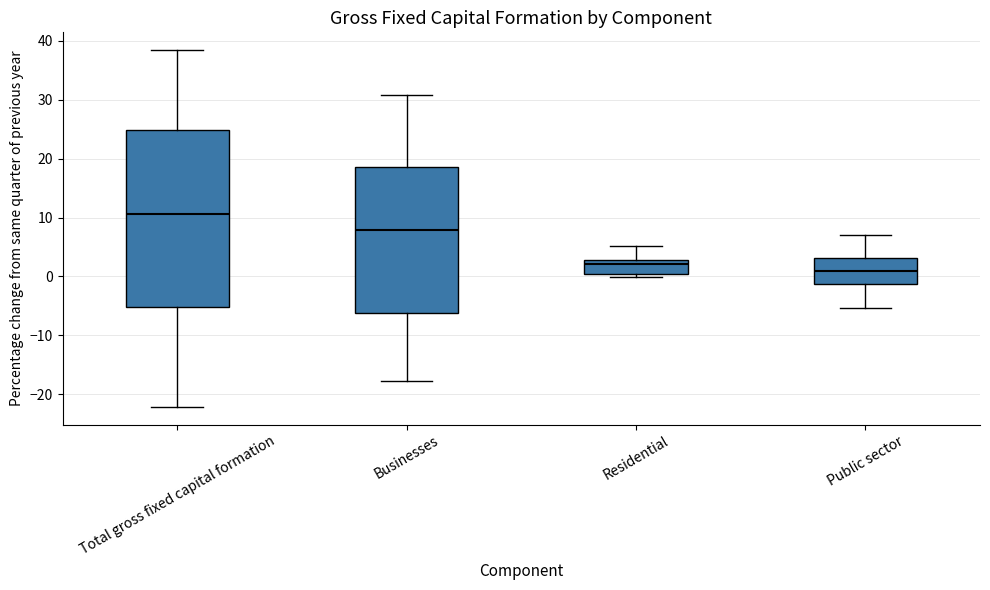

Which box is the tallest, from its lower edge to its upper edge?

Total gross fixed capital formation